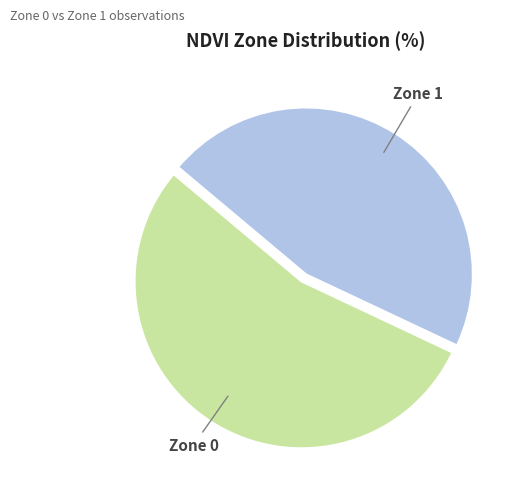

Is there any slice that represents more than half of the pie?

Yes